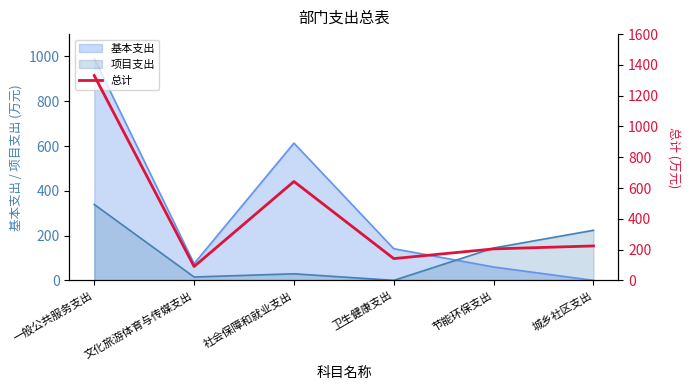

What is the change in value from 文化旅游体育与传媒支出 to 社会保障和就业支出?

+552.5